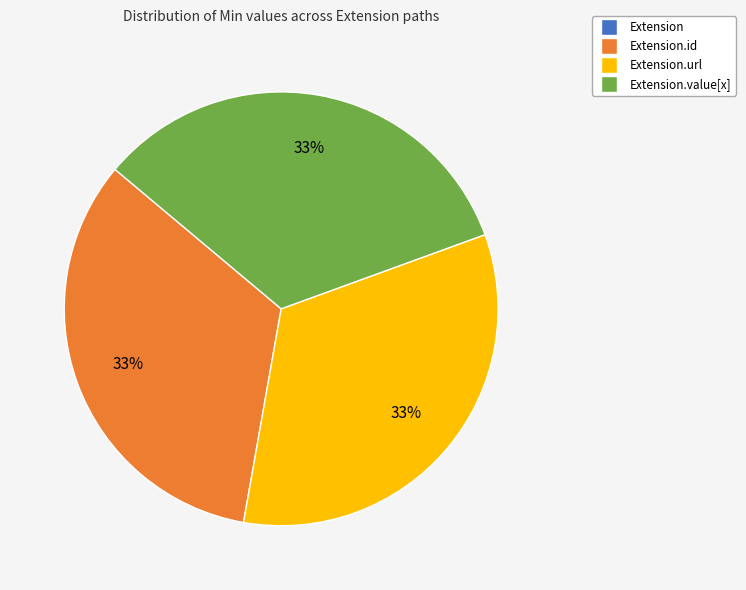

Is there any slice that represents more than half of the pie?

No